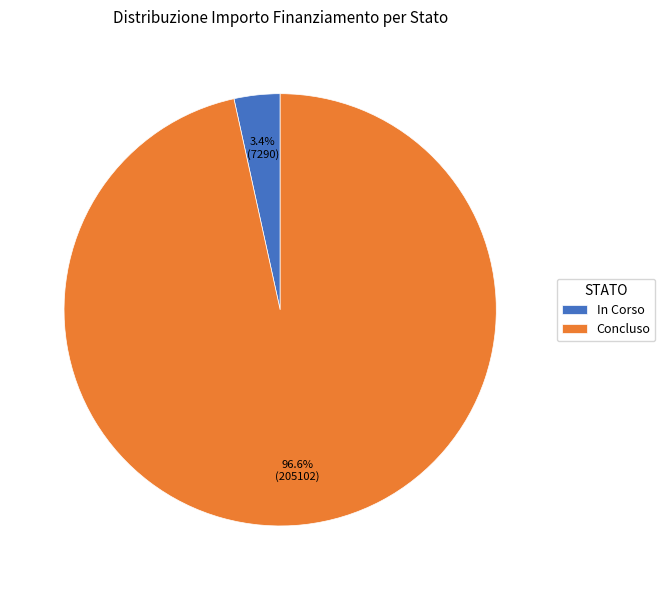

To the nearest percent, what percentage of the pie is In Corso?

3%